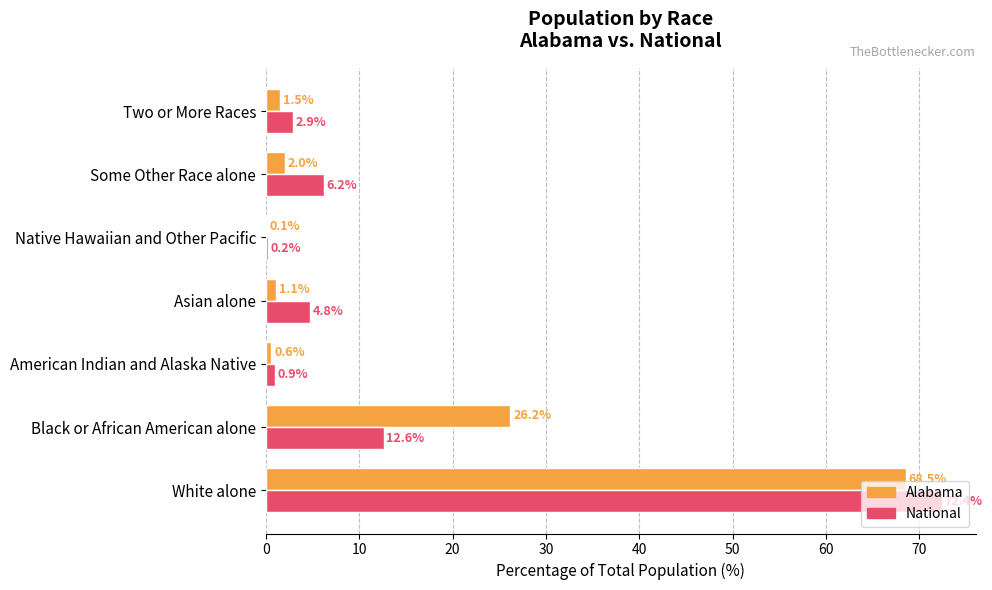

Which series changed the most between Native Hawaiian and Other Pacific and Two or More Races?

National